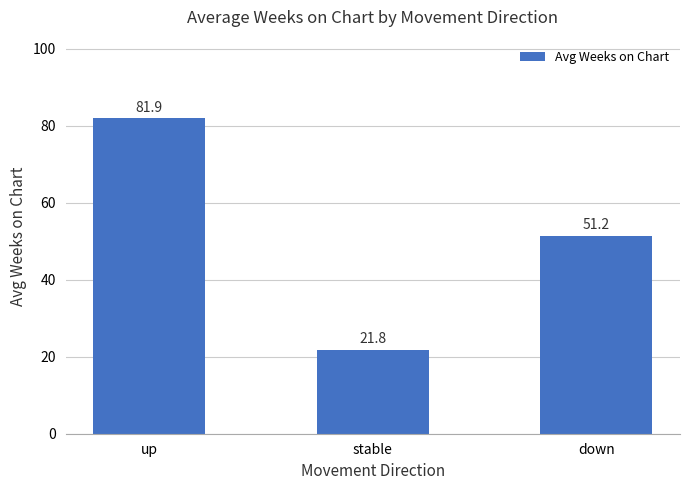

Between up and stable, which is larger?

up